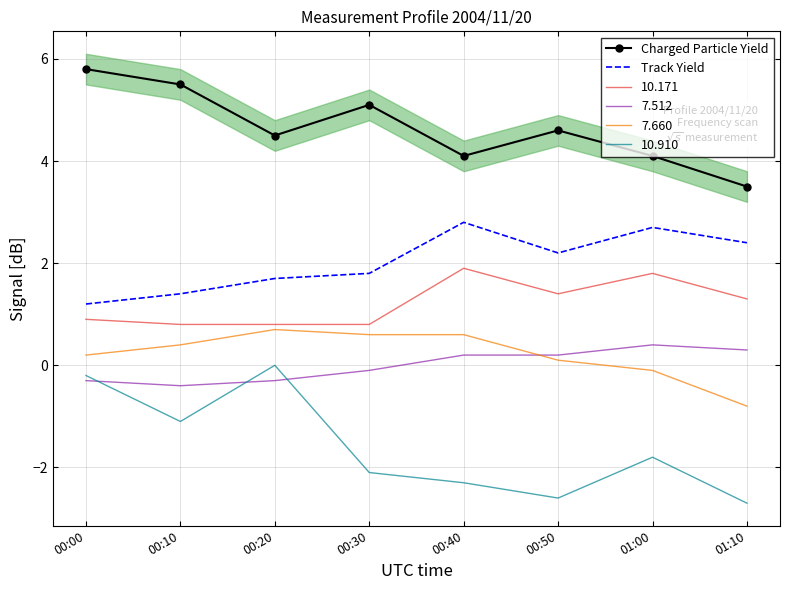

At which category does Charged Particle Yield reach its first local peak?

00:30